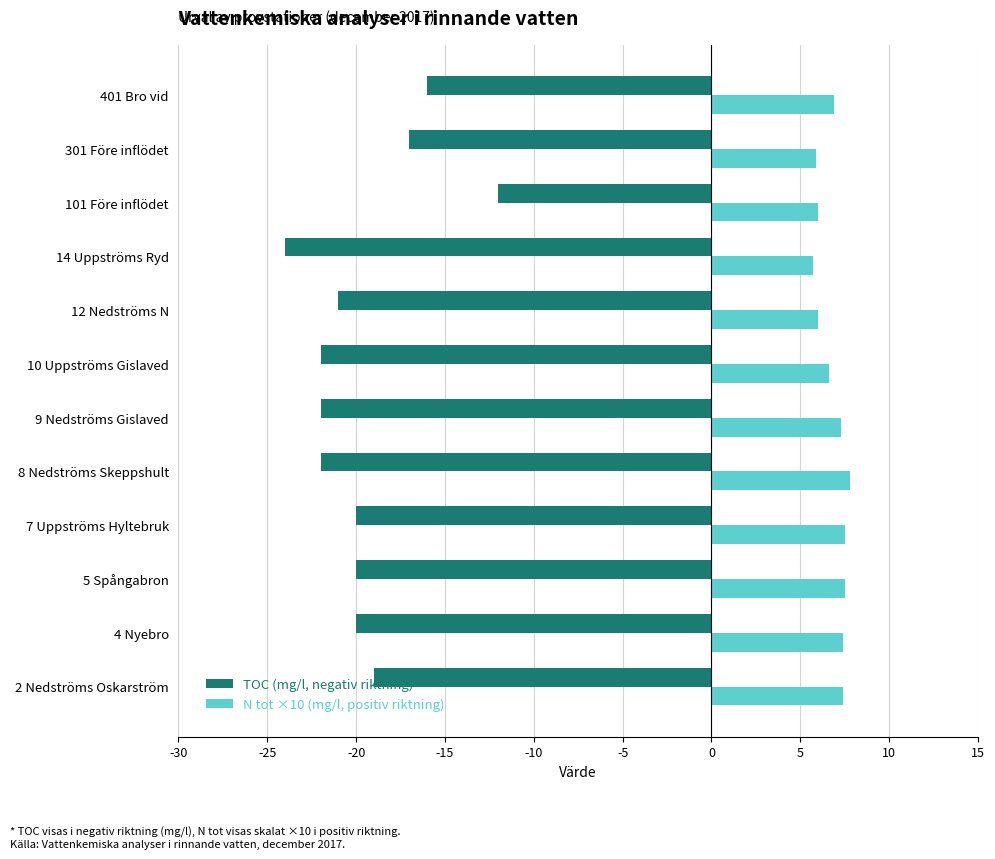

Count the number of data series in this chart.

2